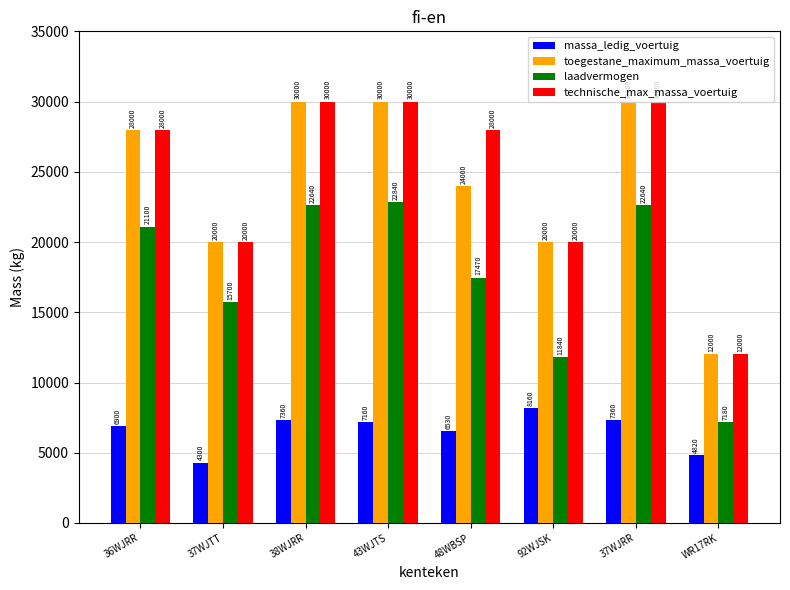

What is the total value across all series at 38WJRR?

90000